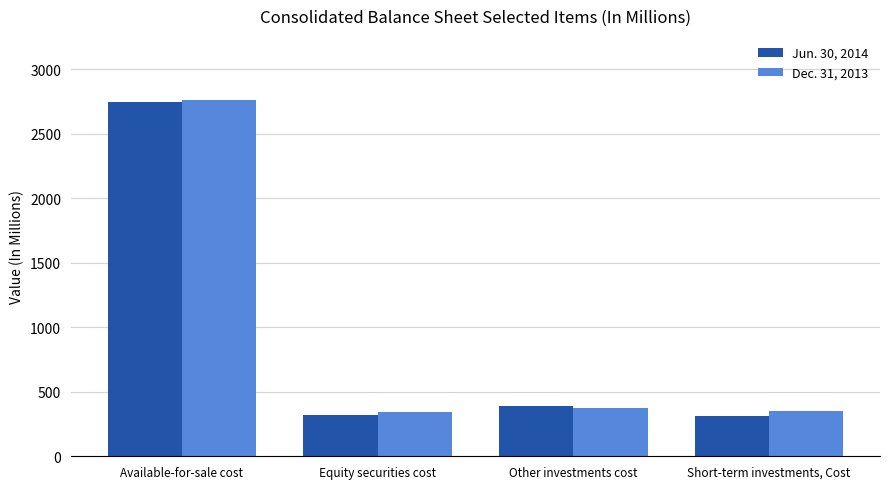

Is the value of Dec. 31, 2013 at Short-term investments, Cost greater than the value of Jun. 30, 2014 at Available-for-sale cost?

No